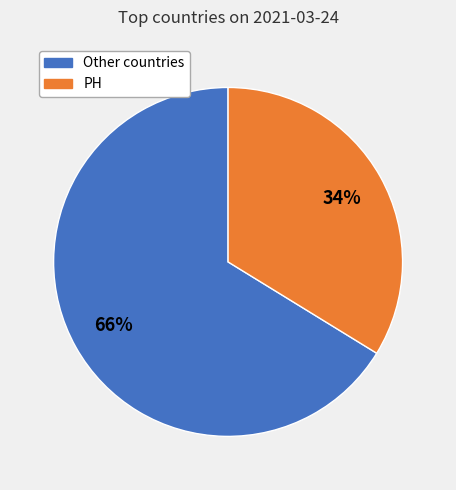

How many segments does this pie chart have?

2